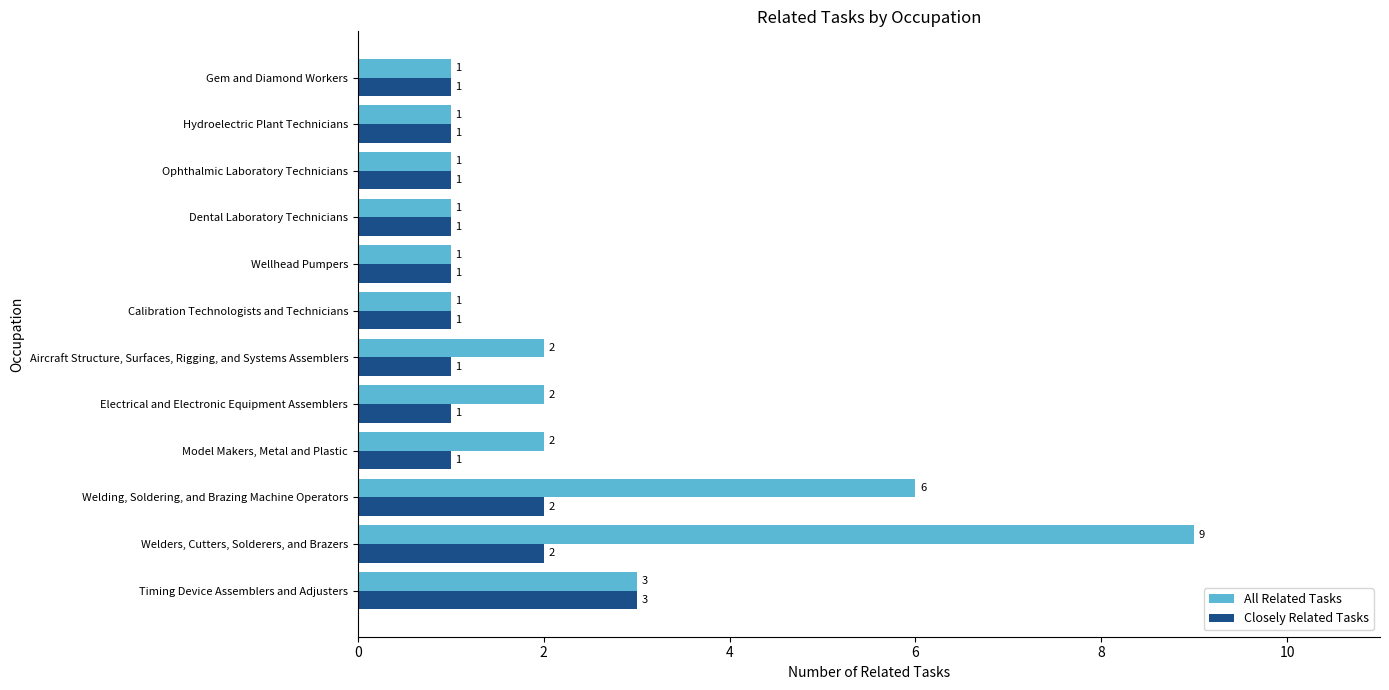

What is the sum of all All Related Tasks values?

30